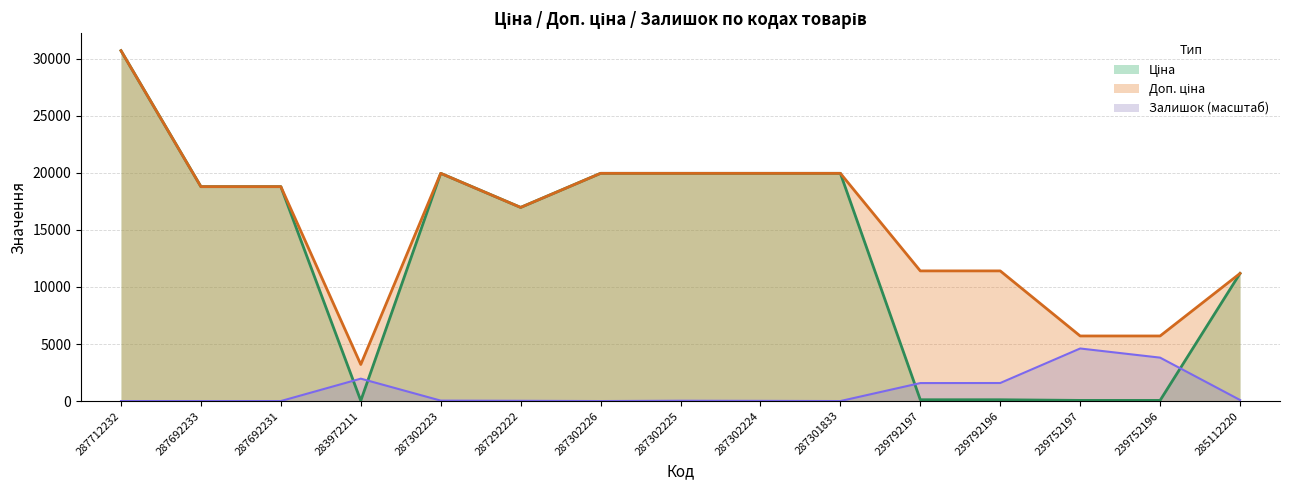

Which series has the largest range (max minus min)?

Ціна